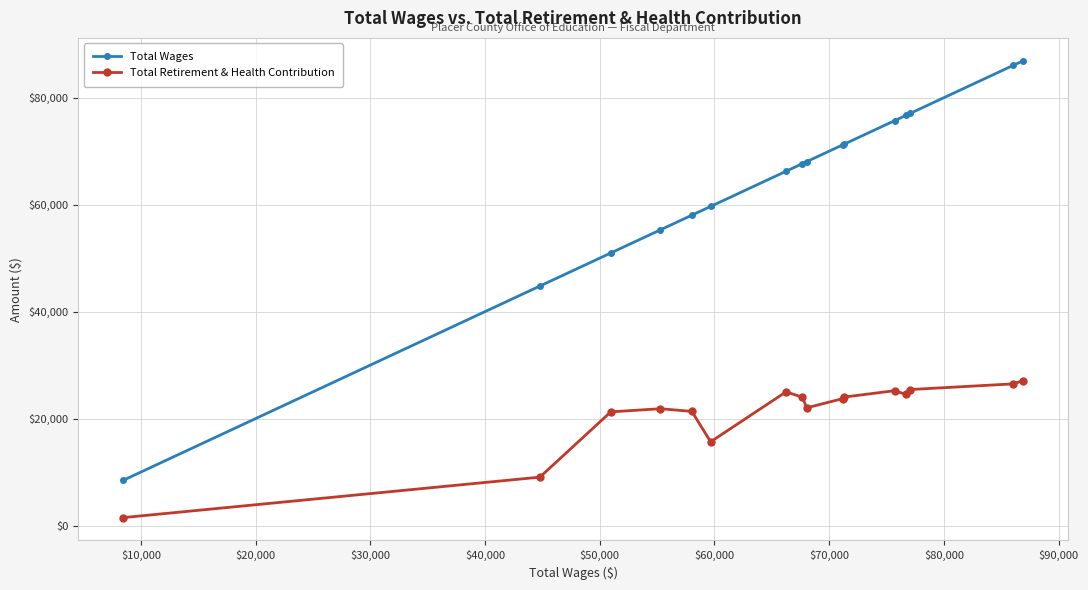

Rank the series by their average value, from lowest to highest.

Total Retirement & Health Contribution, Total Wages